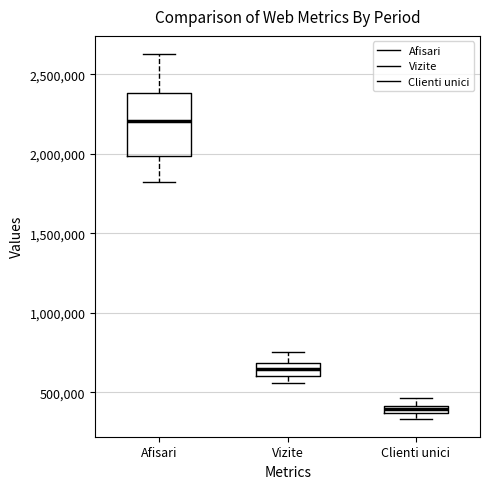

Which box's median line is the lowest?

Clienti unici